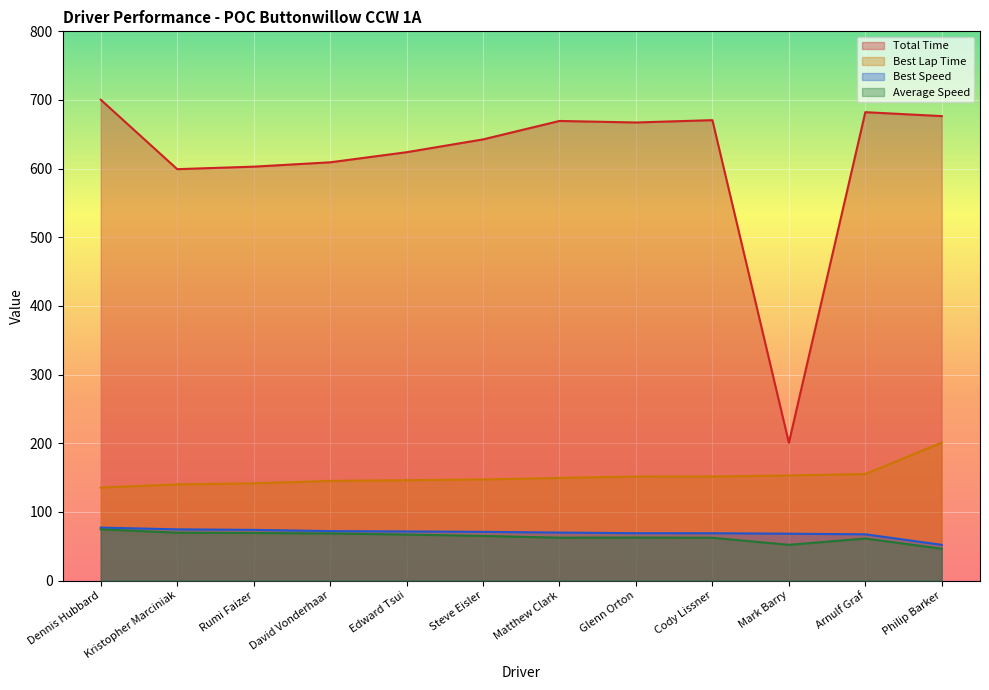

Where does the Total Time series first go above 667?

Dennis Hubbard